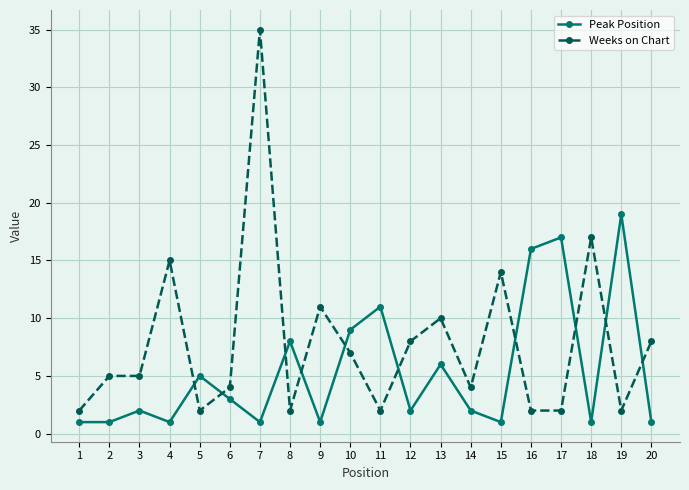

What is the difference between the second highest and minimum values in the Peak Position series?

16